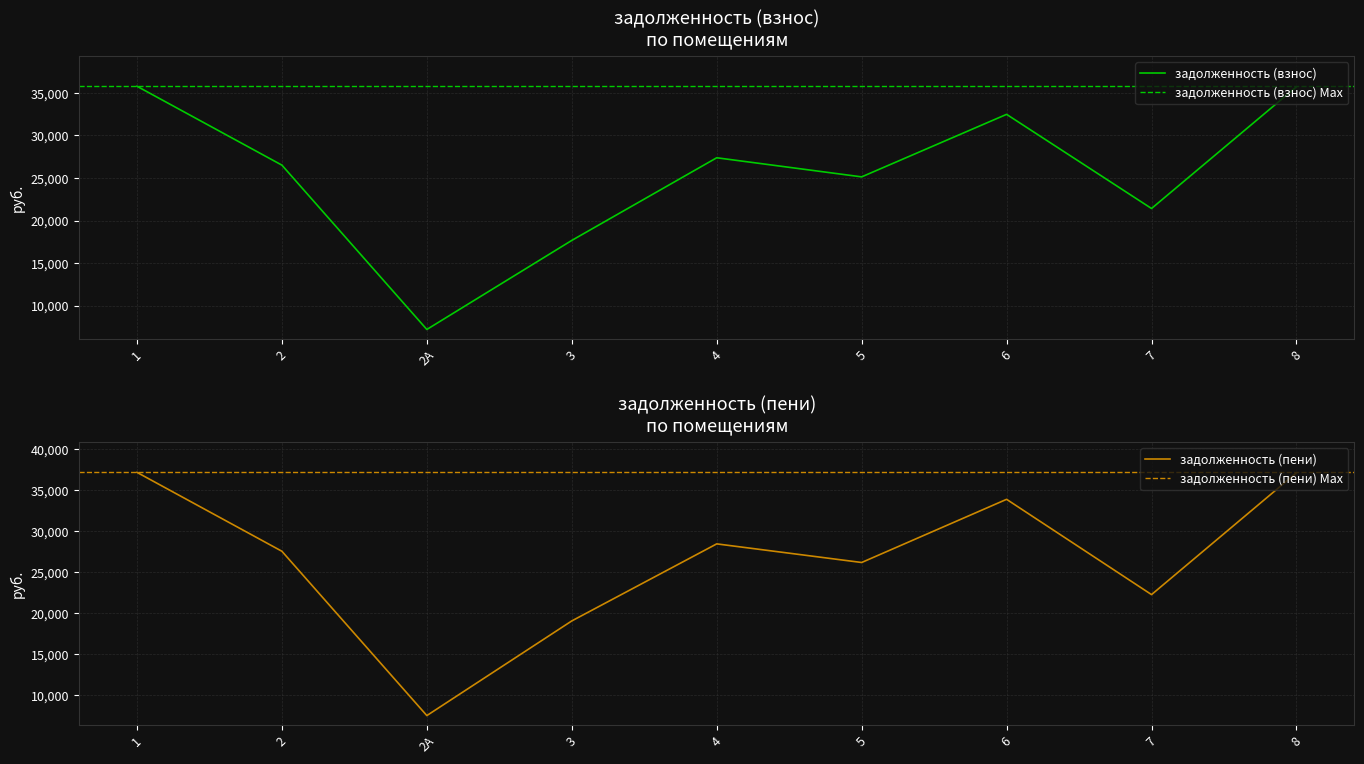

What is the difference between the maximum and minimum values in the задолженность (пени) series?

29698.0